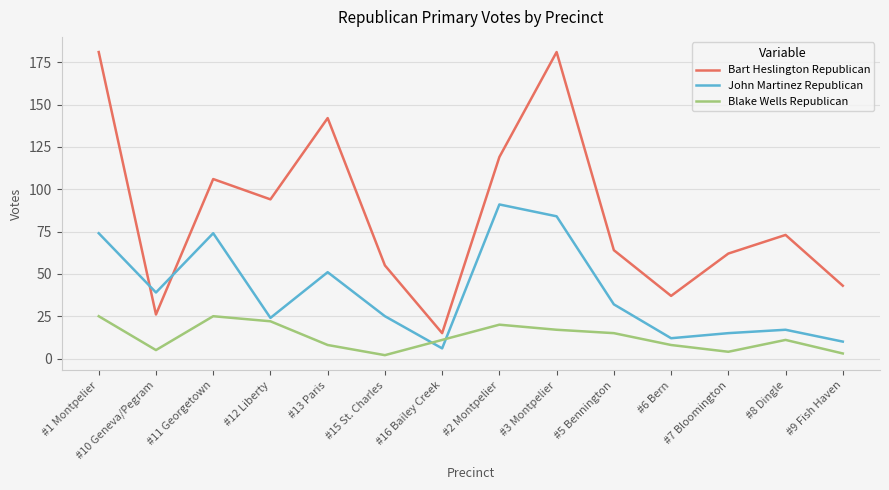

What is the average value of the John Martinez Republican series?

40